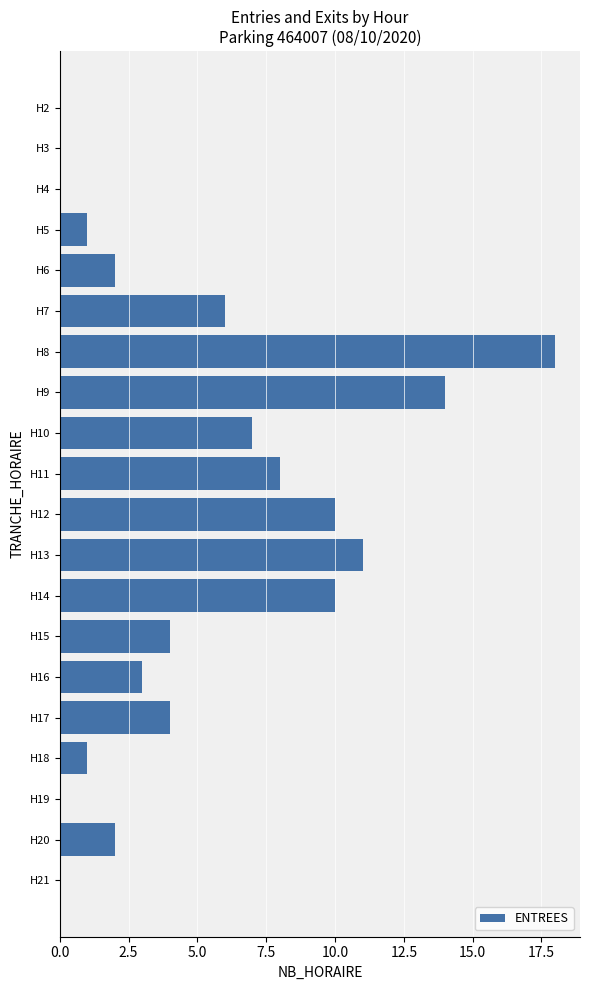

True or false: the data shows 10 at H14.

True